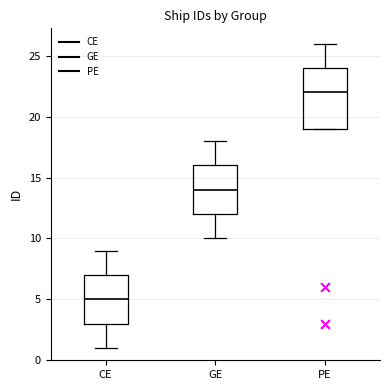

Which box's median line is the lowest?

CE